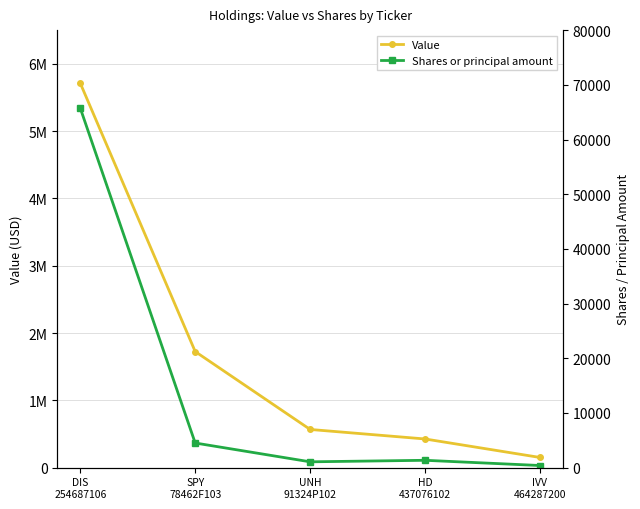

At which category does the chart reach its peak across all series?

DIS
254687106